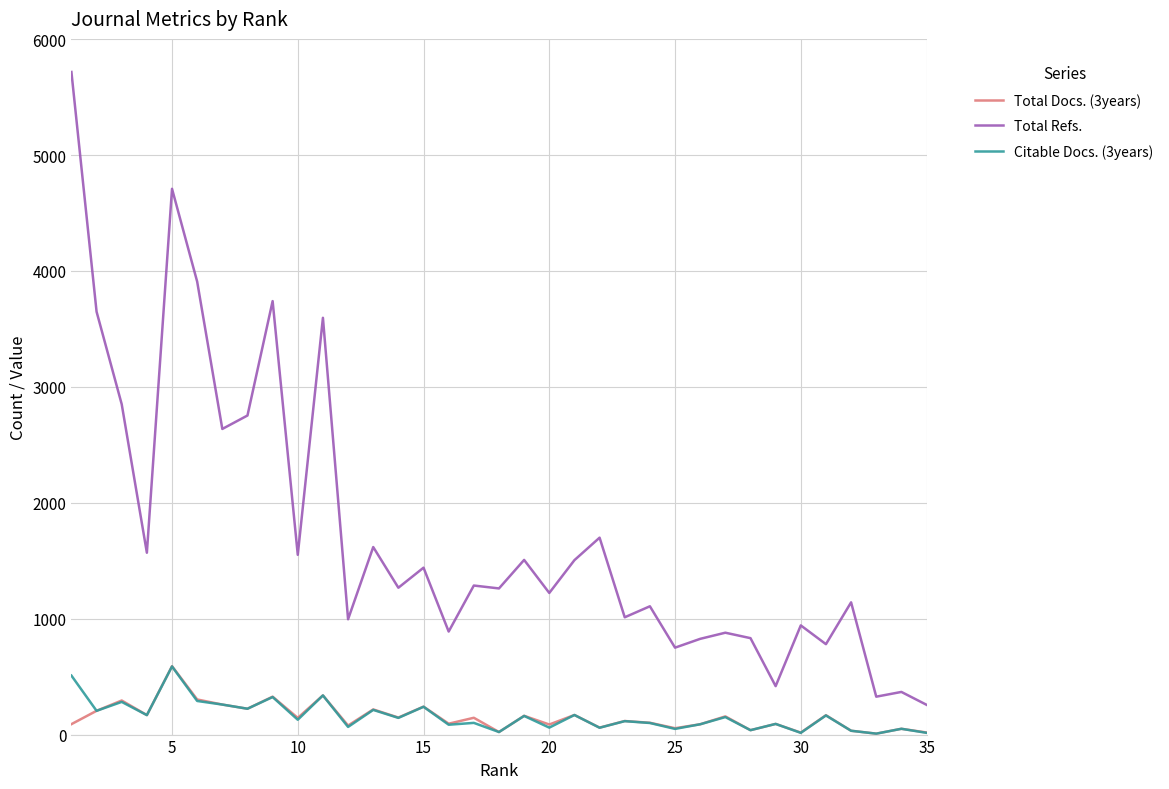

True or false: Total Refs. and Citable Docs. (3years) intersect in this chart.

False